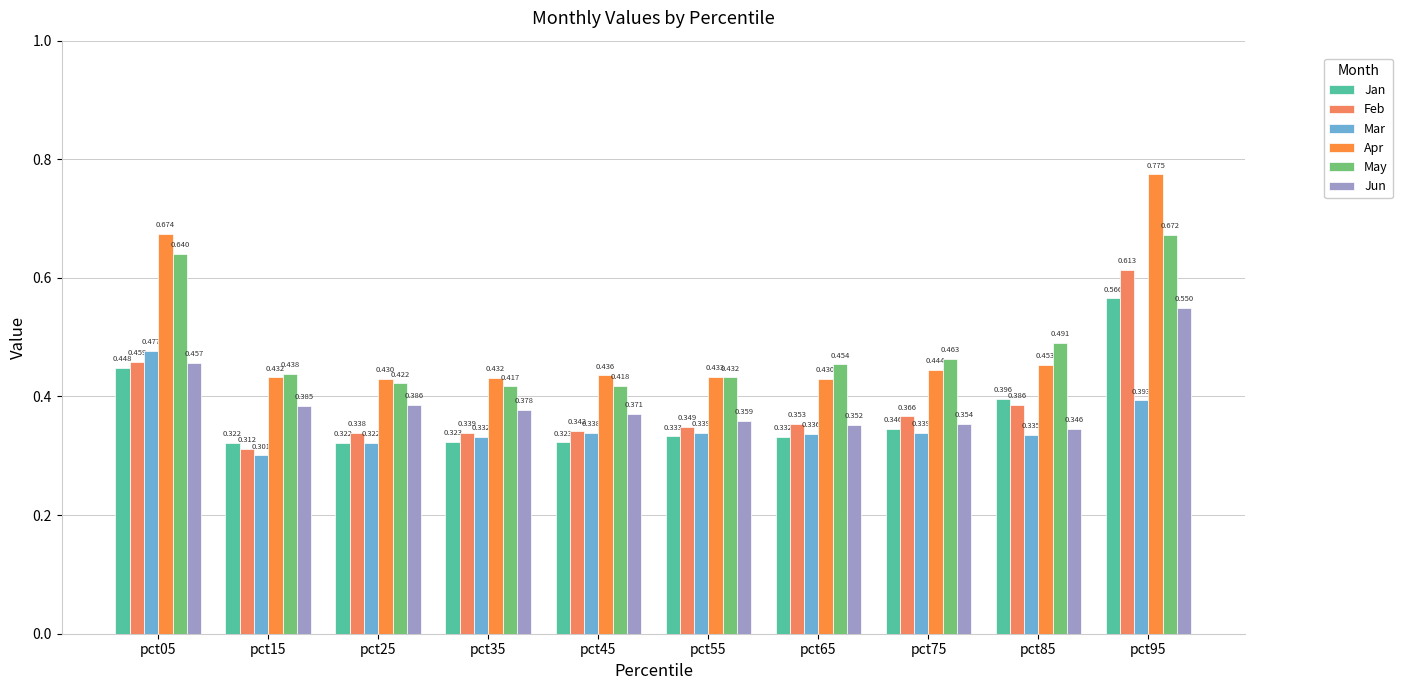

The value of Jun at pct15 is 0.2. True or false?

False